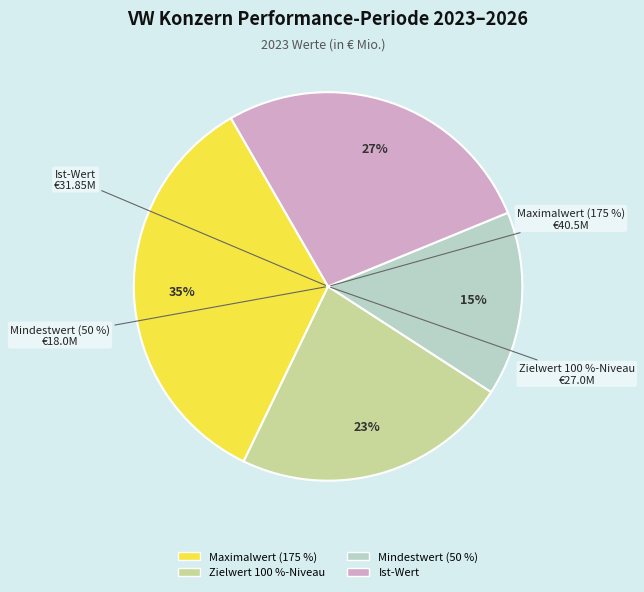

How many segments does this pie chart have?

4